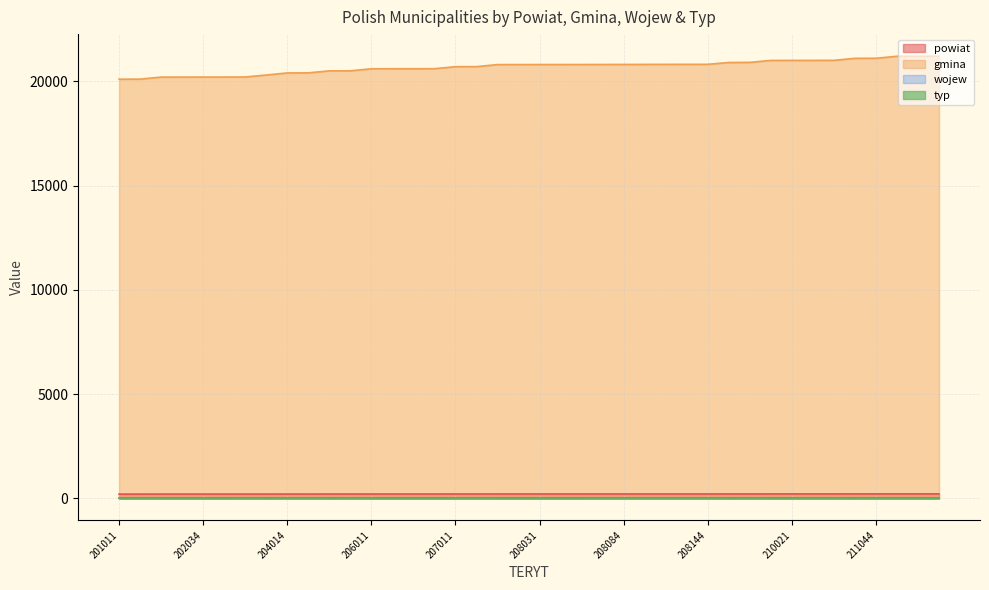

What is the average value of the powiat series?

207